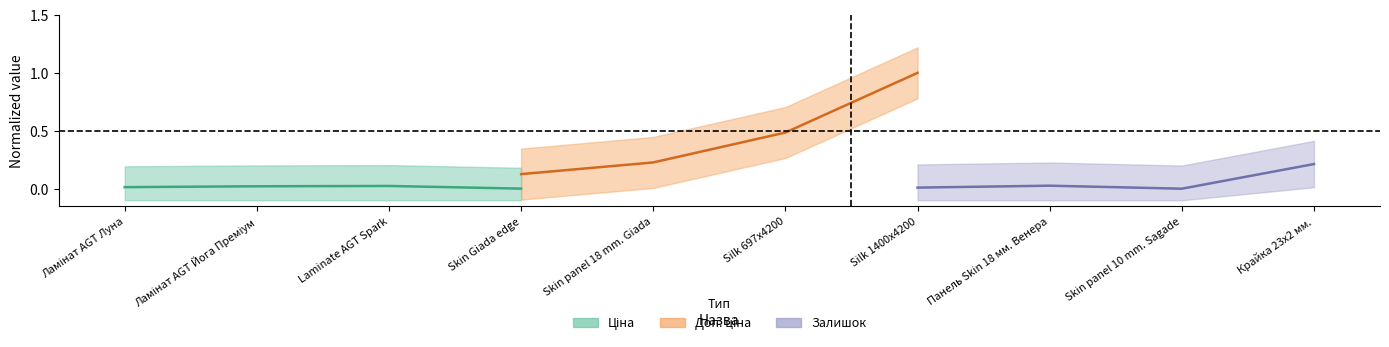

Does the chart have visible grid lines?

No